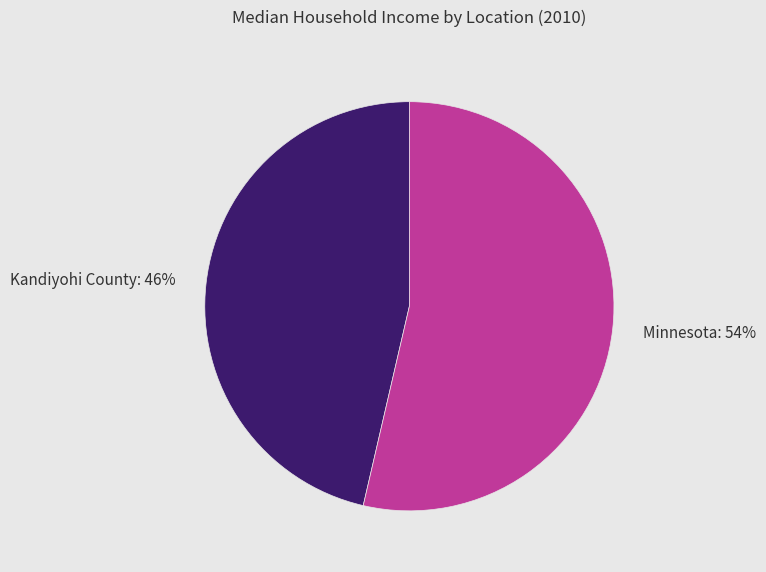

To the nearest percent, what is the average slice percentage?

50%